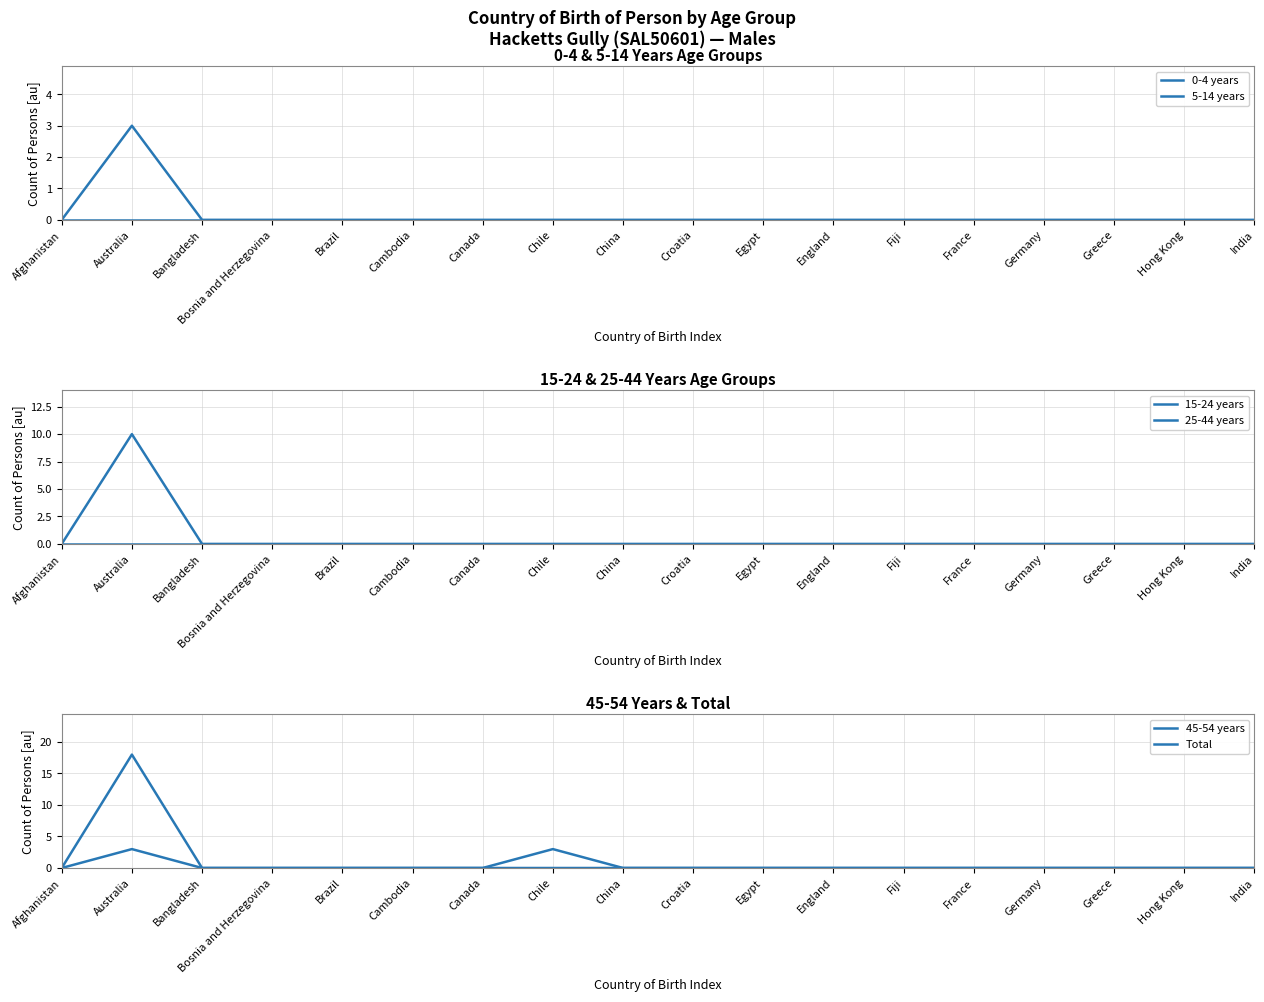

Rank the series by their maximum value, from highest to lowest.

Total, 25-44 years, 5-14 years, 45-54 years, 0-4 years, 15-24 years